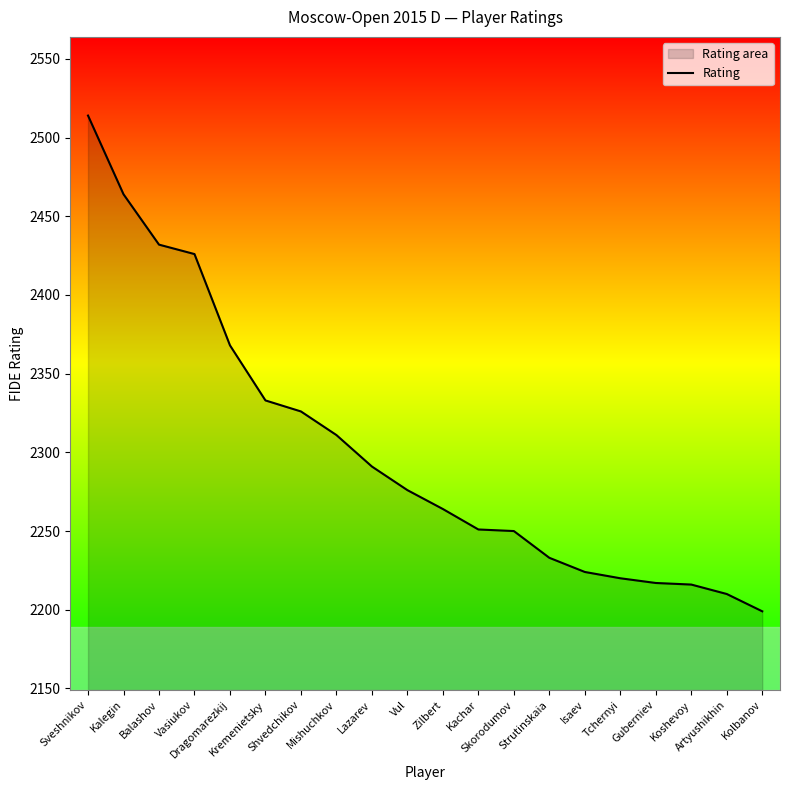

What is the label of the 12th point from the right?

Lazarev